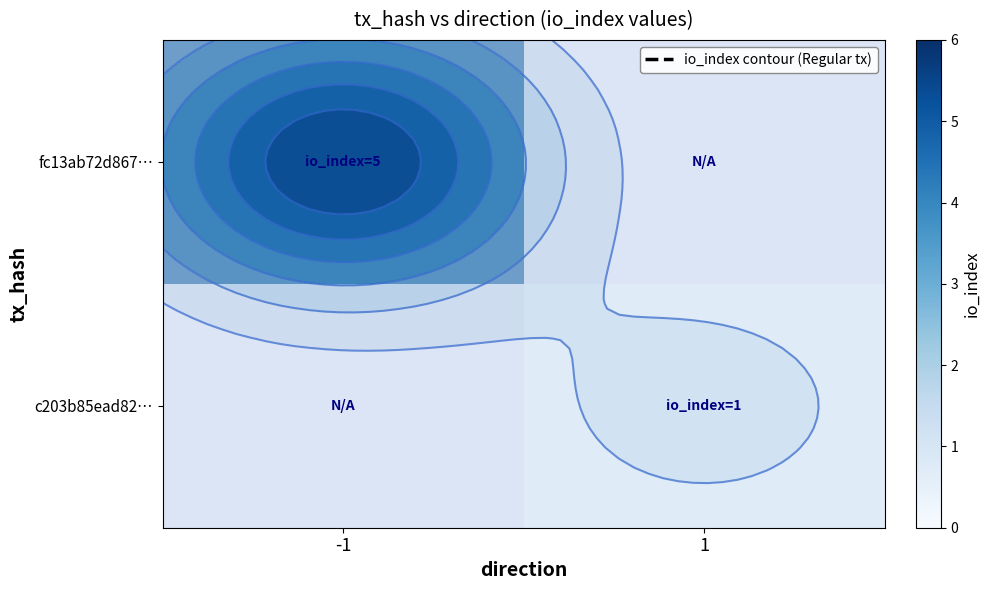

At how many categories does at least one series exceed 1?

1